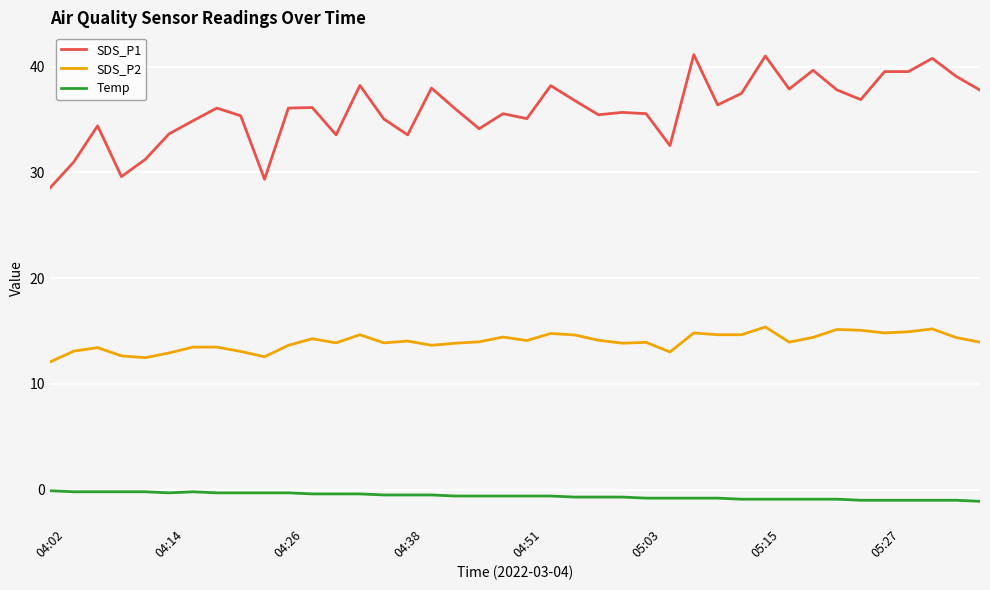

True or false: Temp and SDS_P2 cross at least once.

False